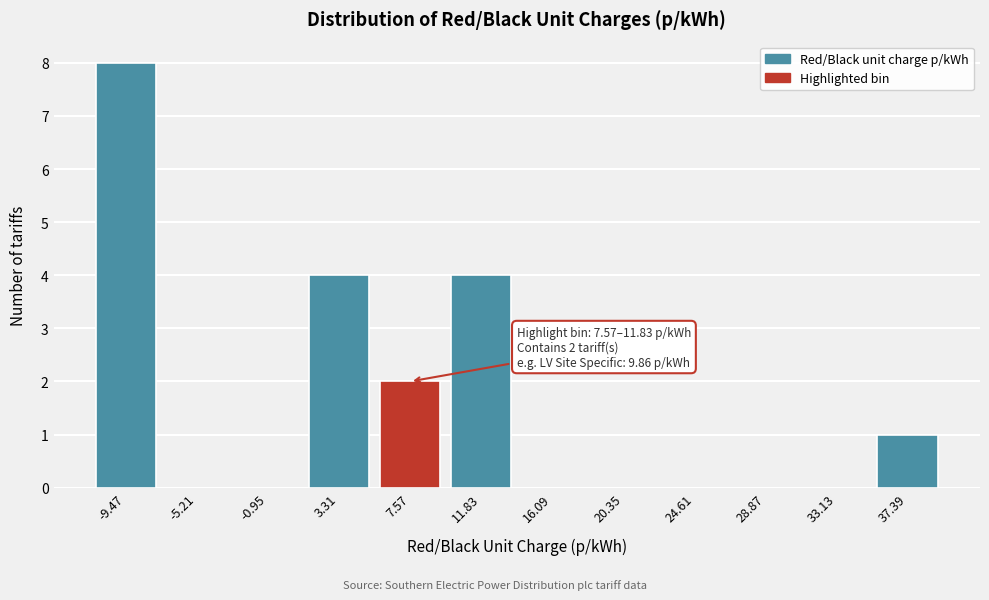

Reading right to left, what are all the values shown in this chart?

37.39=1	33.13=0	28.87=0	24.61=0	20.35=0	16.09=0	11.83=4	7.57=2	3.31=4	-0.95=0	-5.21=0	-9.47=8